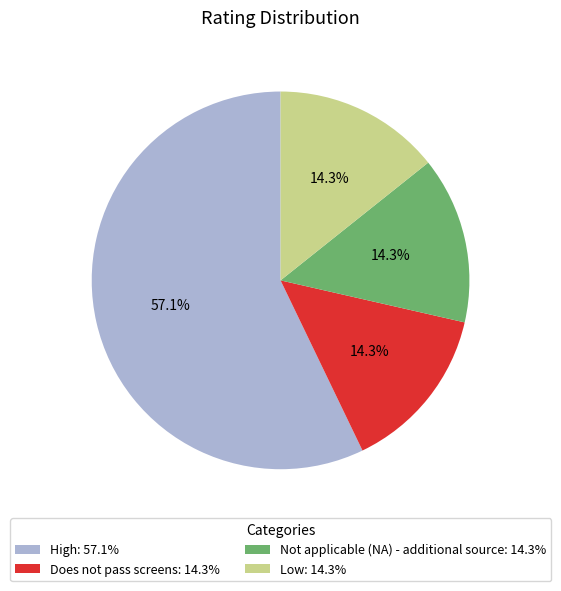

Does Not applicable (NA) - additional source account for over 50% of the chart?

No